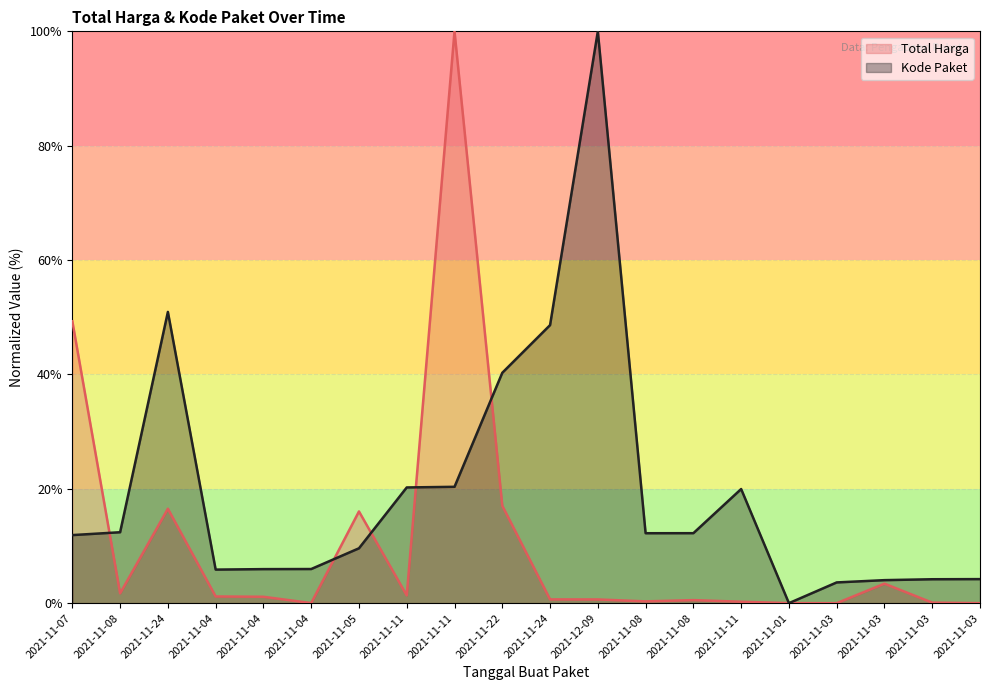

True or false: Total Harga and Kode Paket cross at least once.

True